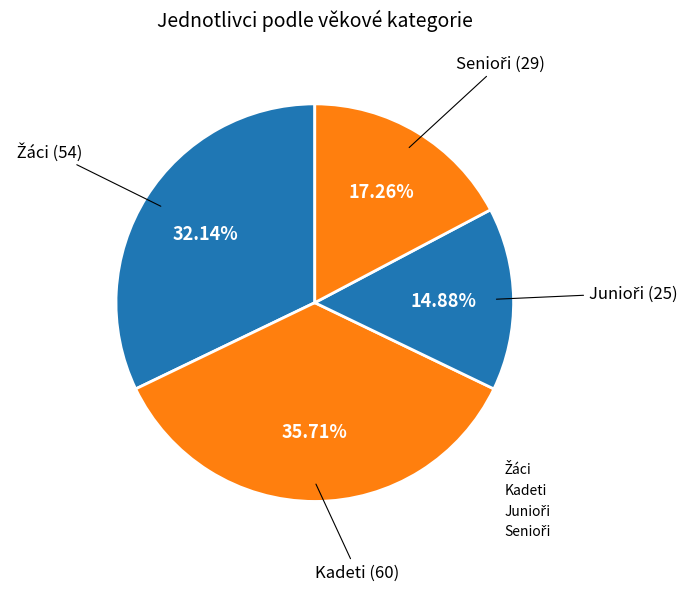

Which slice is the smallest?

Junioři